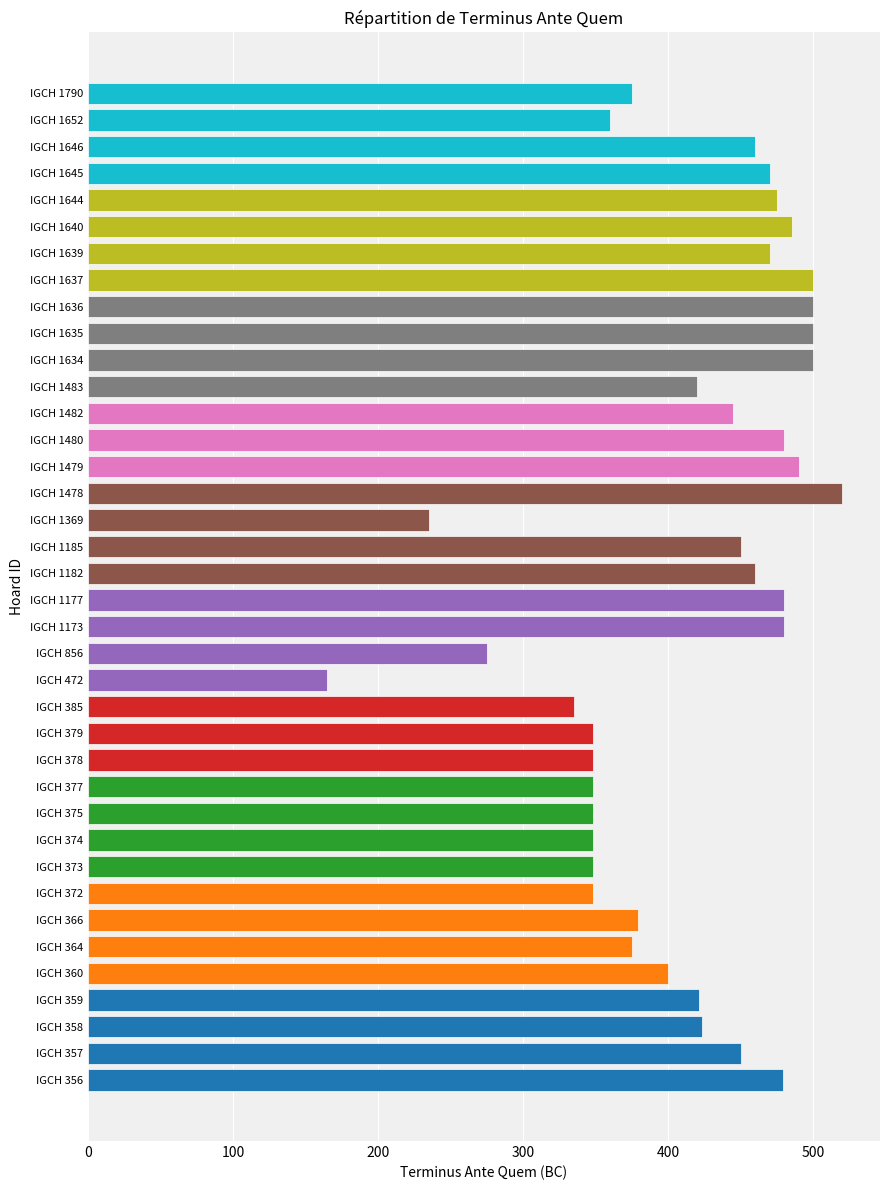

What is the change in value from IGCH 385 to IGCH 1479?

+155